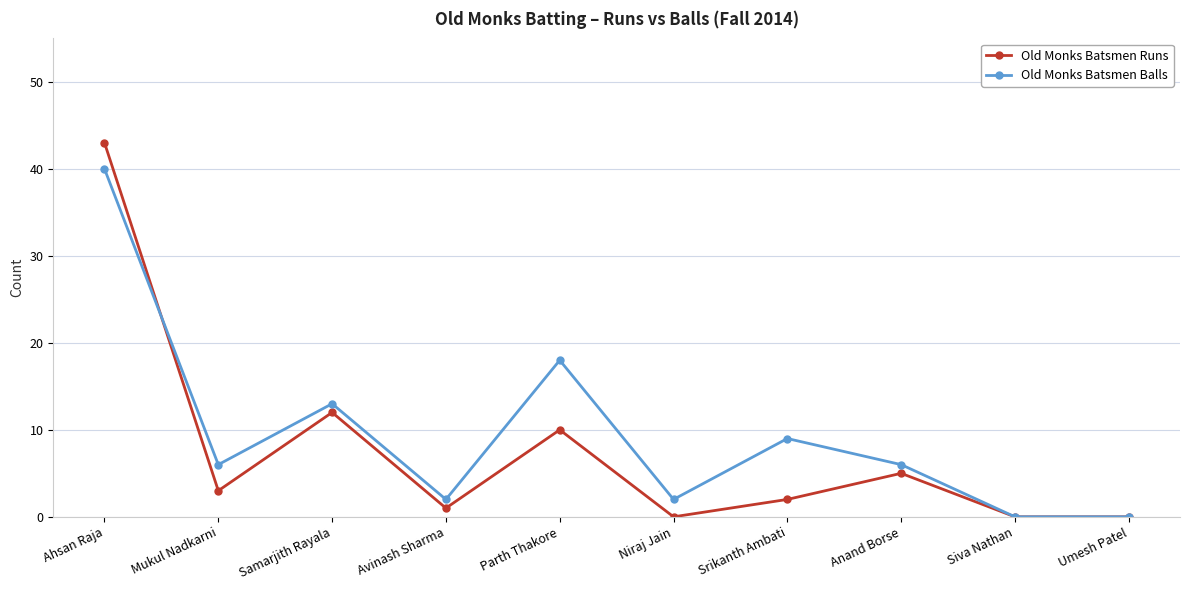

What are all the series names shown in the legend?

Old Monks Batsmen Runs, Old Monks Batsmen Balls